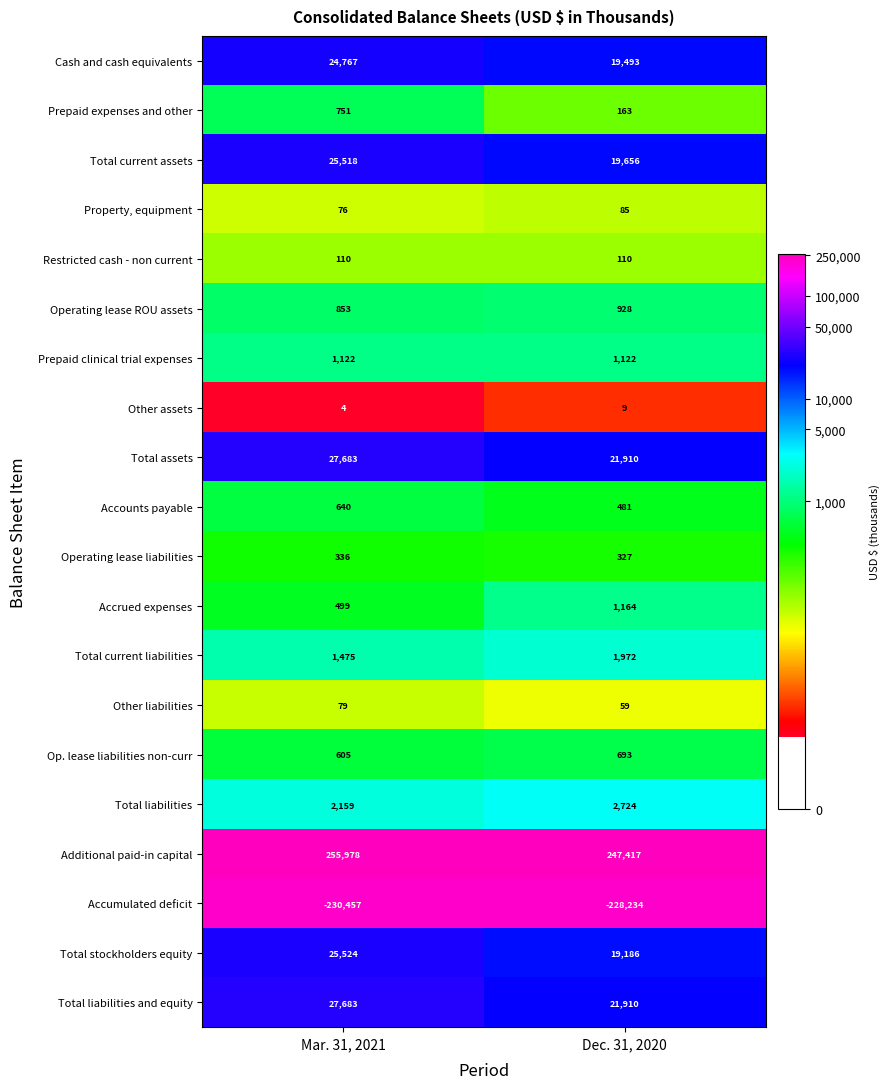

Between Mar. 31, 2021 and Dec. 31, 2020, which series saw the biggest shift?

Additional paid-in capital